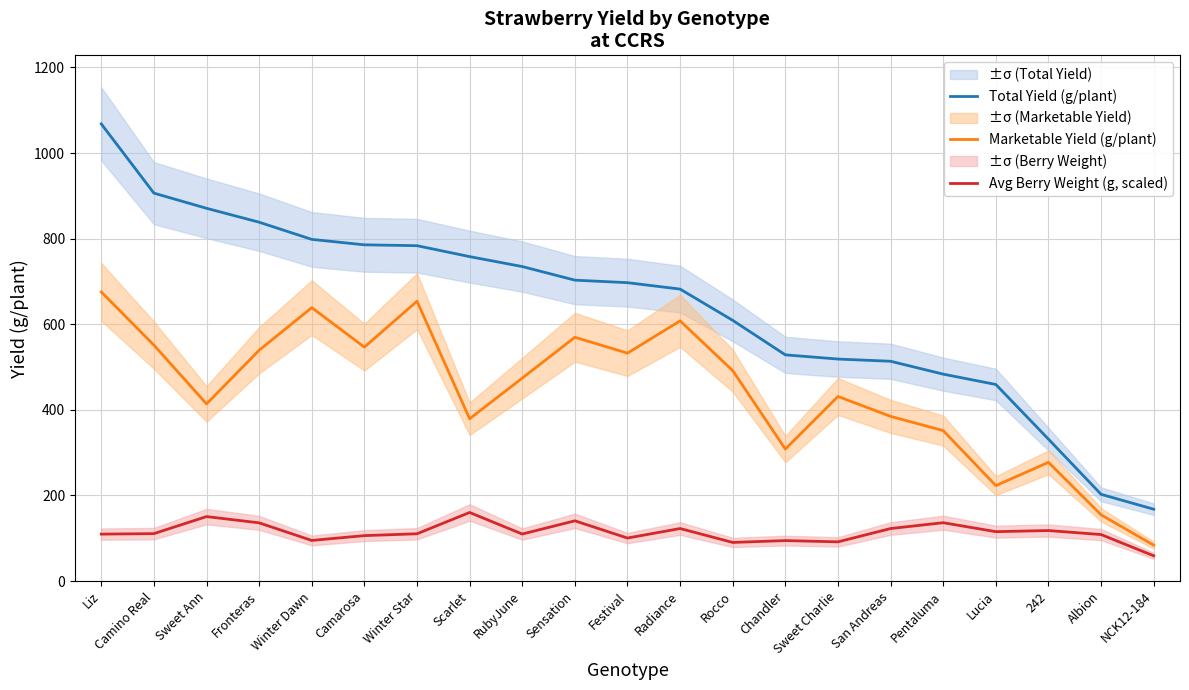

List the labels in order of Total Yield (g/plant) value, largest first.

Liz, Camino Real, Sweet Ann, Fronteras, Winter Dawn, Camarosa, Winter Star, Scarlet, RubyJune, Sensation, Festival, Radiance, Rocco, Chandler, Sweet Charlie, San Andreas, Pentaluma, Lucia, 242, Albion, NCK12-184